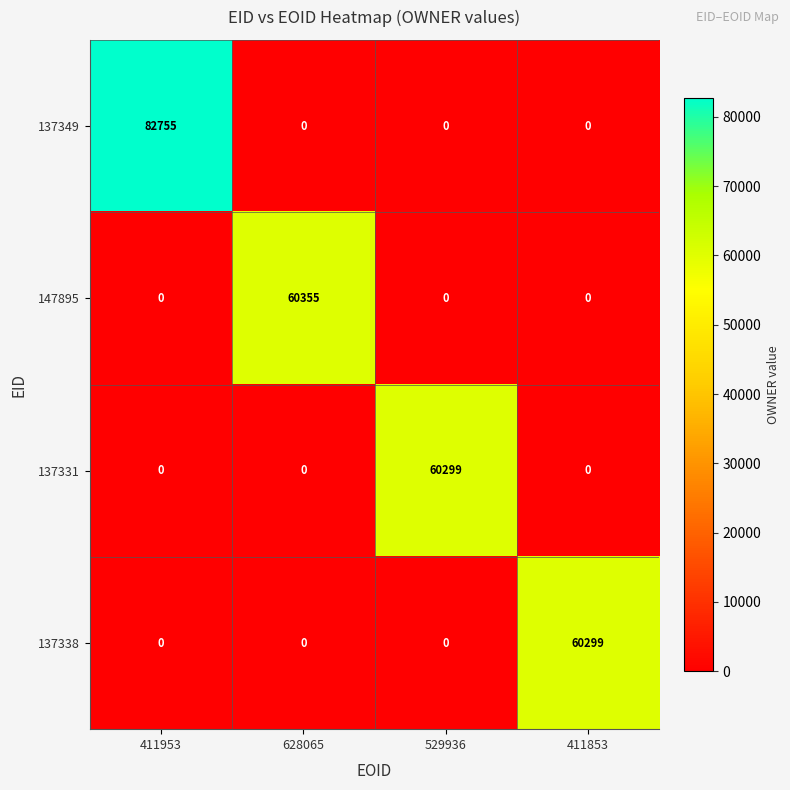

What is the average value of the 137331 series?

15075